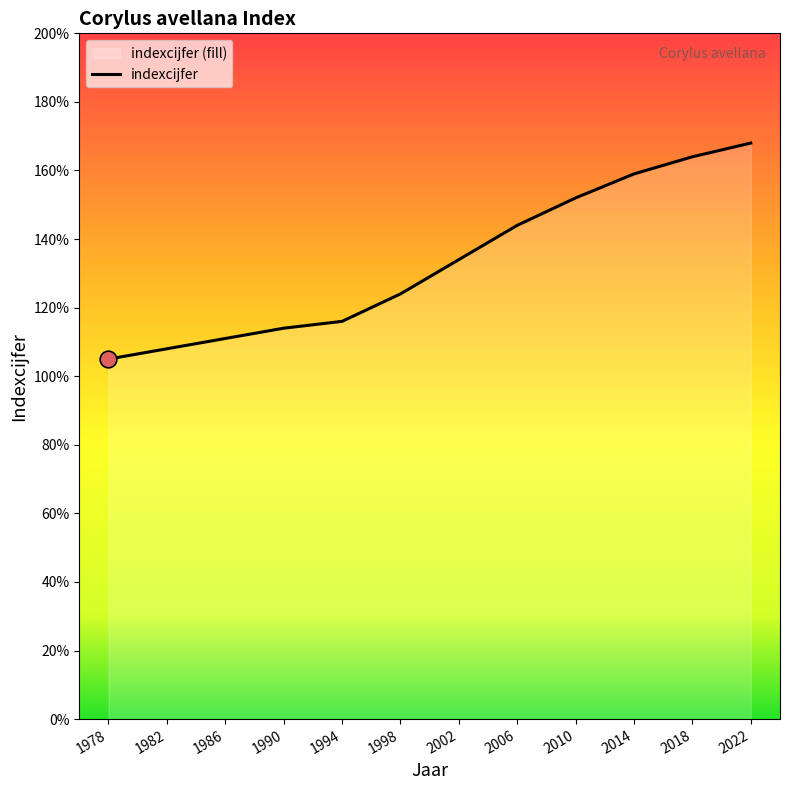

Is it true that the value at 1982 is 60?

False